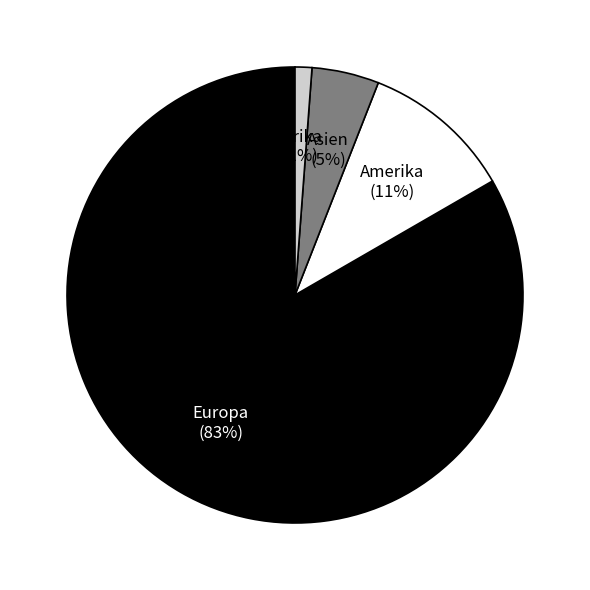

To the nearest percent, what is the difference between the largest and smallest slice percentages?

82%